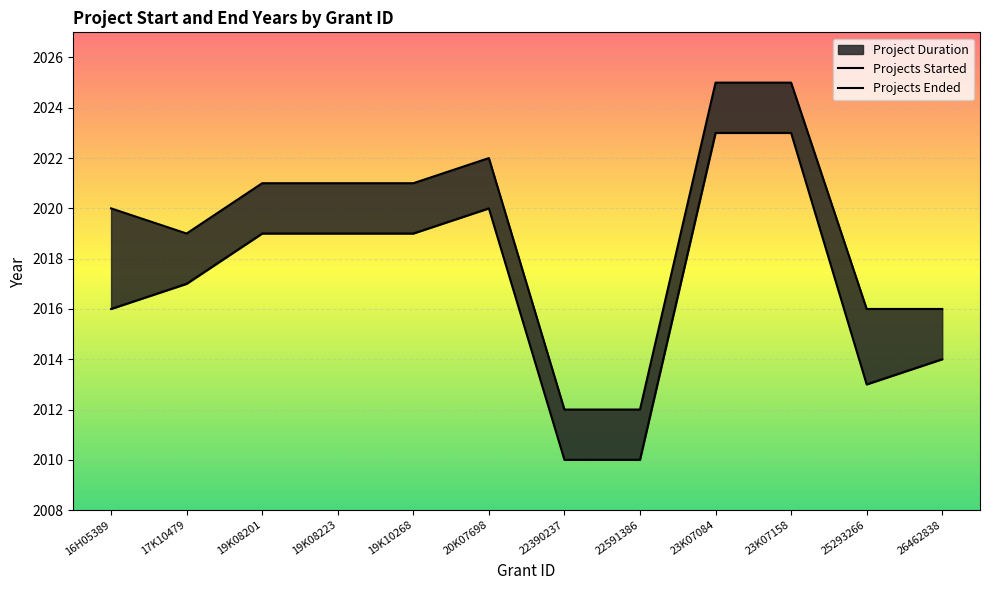

How many interior local valleys does the Projects Started series have?

1